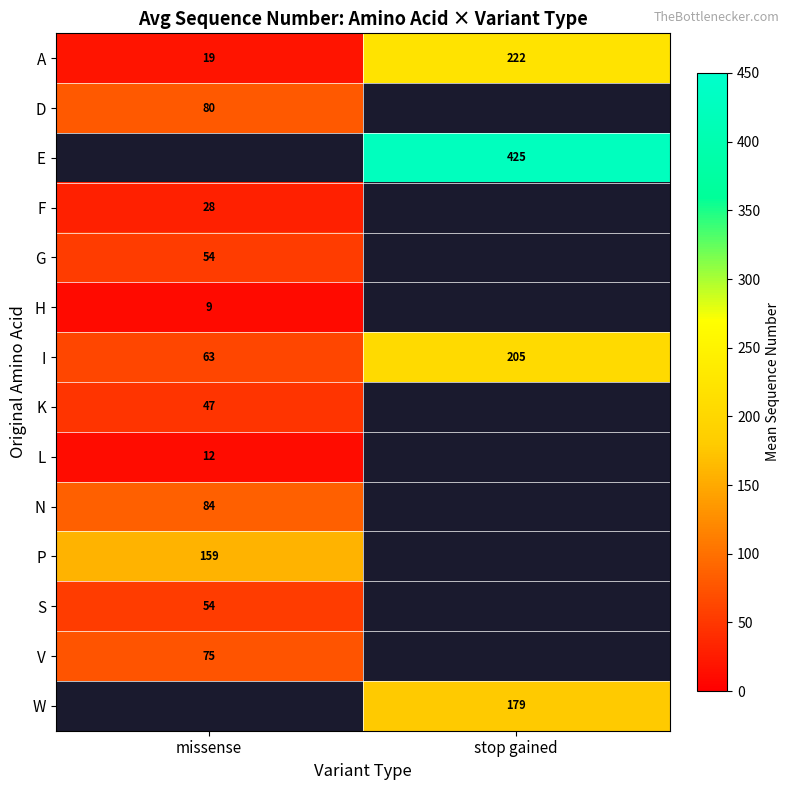

True or false: D has a value of 139 at missense.

False